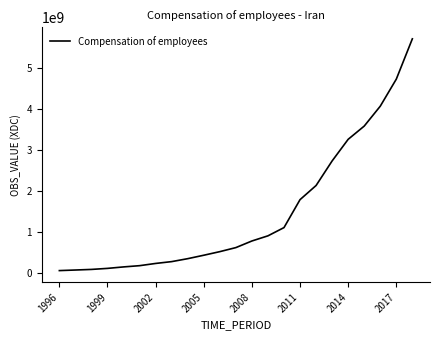

What is the maximum value shown in the chart?

5702387594.9